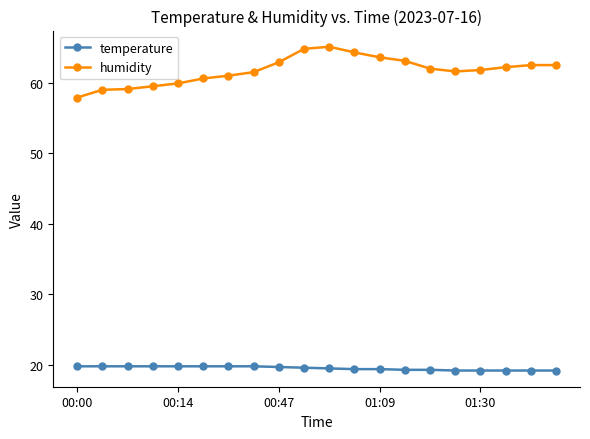

At how many categories does at least one series exceed 53?

20